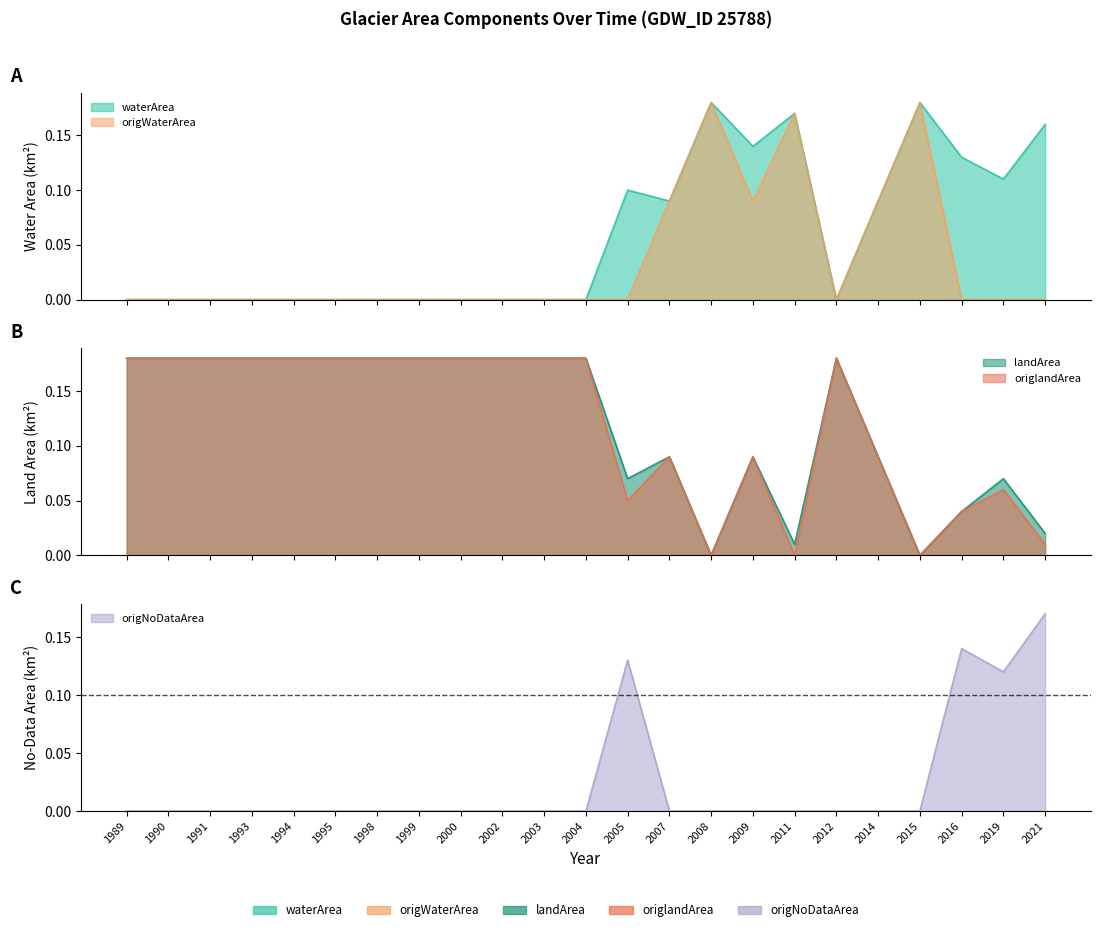

True or false: landArea has more than 0 points higher than both neighbors.

True